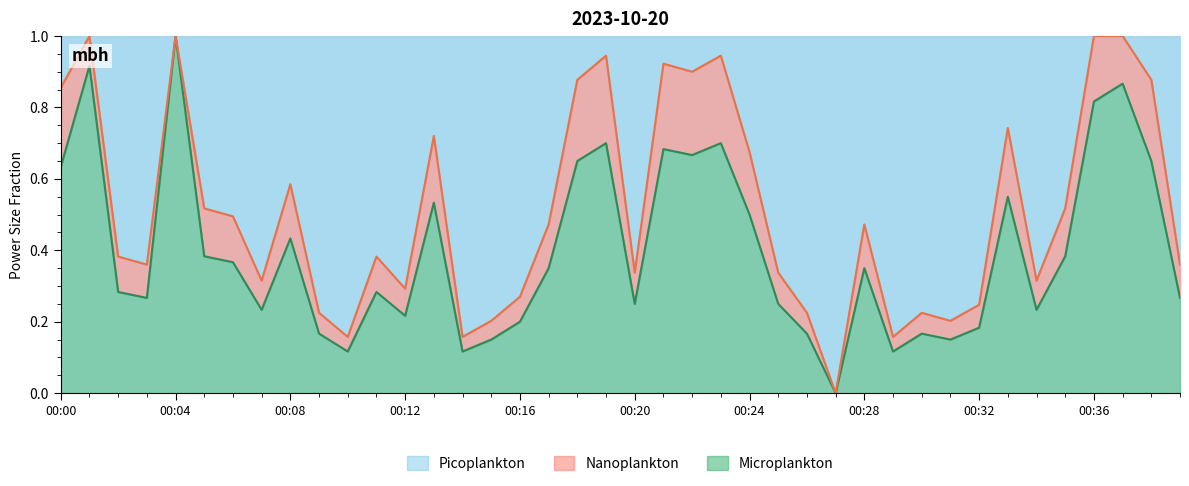

Reading left to right, what are all the values shown in this chart?

0.6	0.9	0.3	0.3	1.0	0.4	0.4	0.2	0.4	0.2	0.1	0.3	0.2	0.5	0.1	0.1	0.2	0.3	0.7	0.7	0.2	0.7	0.7	0.7	0.5	0.2	0.2	0.0	0.3	0.1	0.2	0.1	0.2	0.6	0.2	0.4	0.8	0.9	0.7	0.3